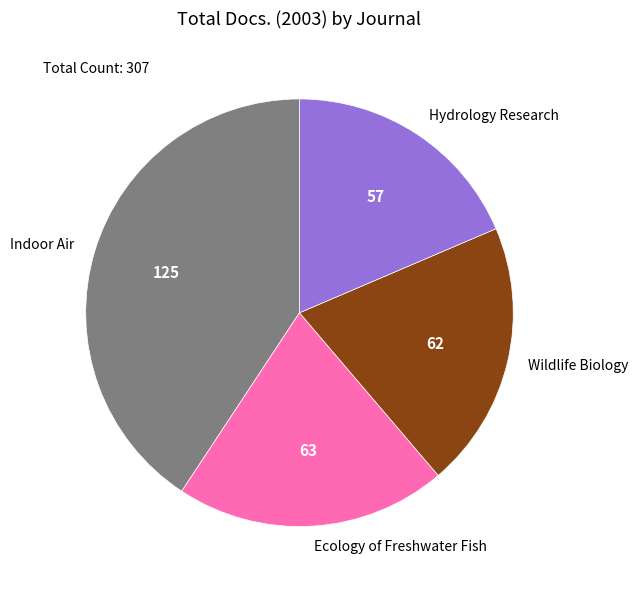

How many segments does this pie chart have?

4